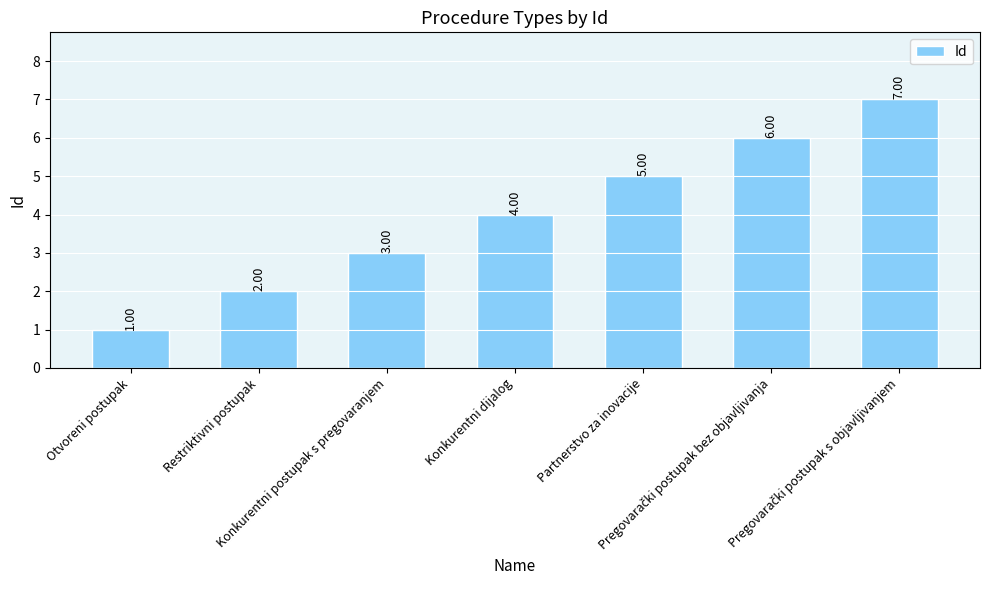

Which category has the lowest value across all series?

Otvoreni postupak